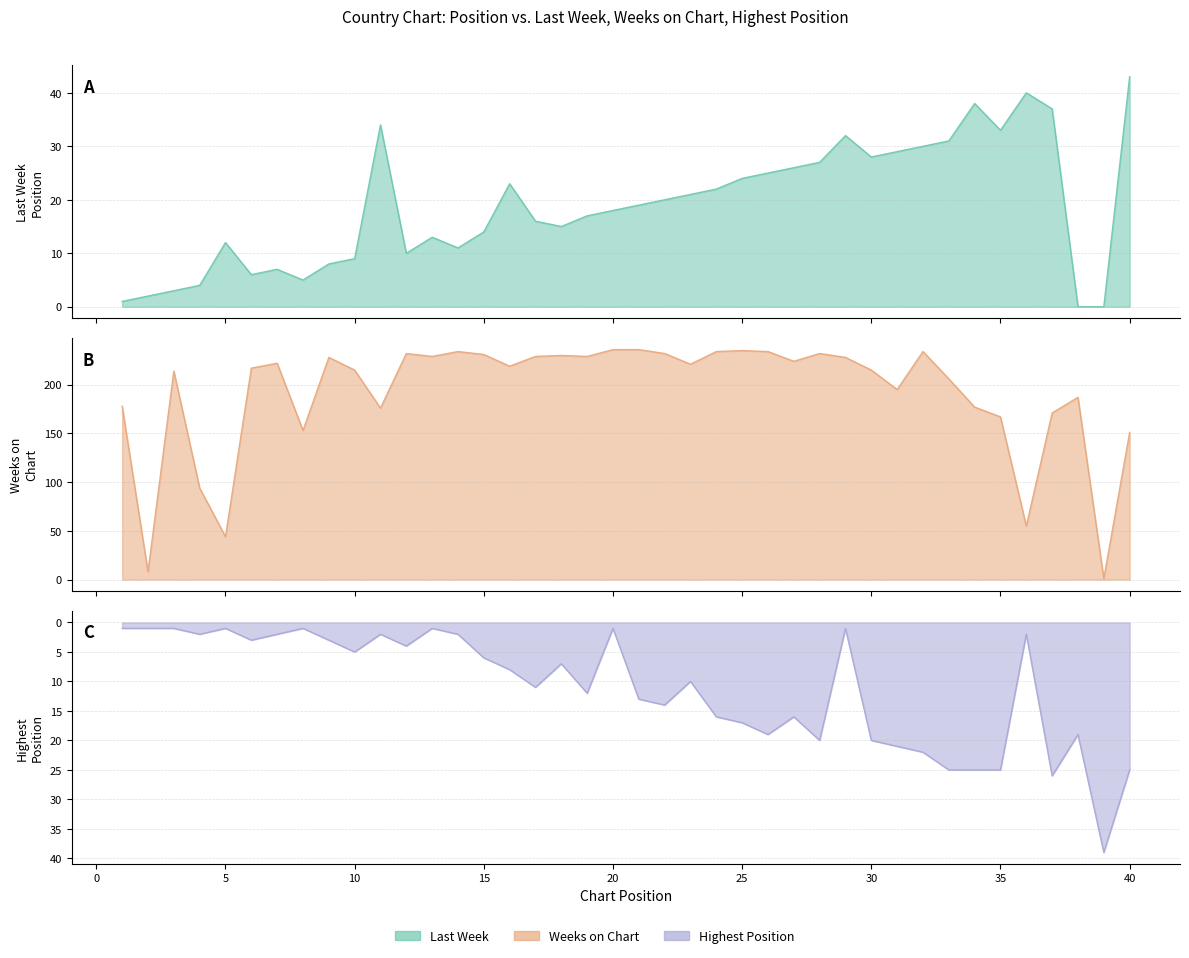

The value of Weeks on Chart at 11 is 176. True or false?

True